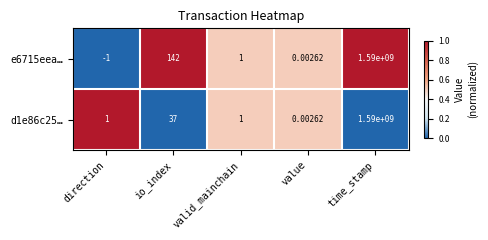

Is the value of d1e86c25… at value greater than the value of e6715eea… at io_index?

No